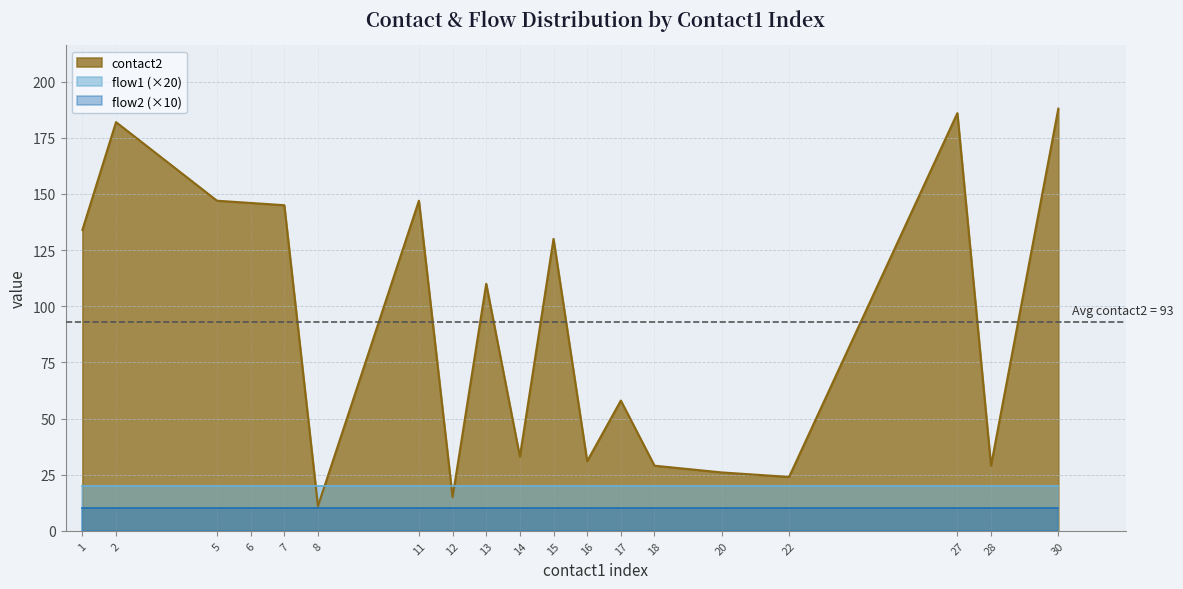

At how many categories does at least one series exceed 4?

19